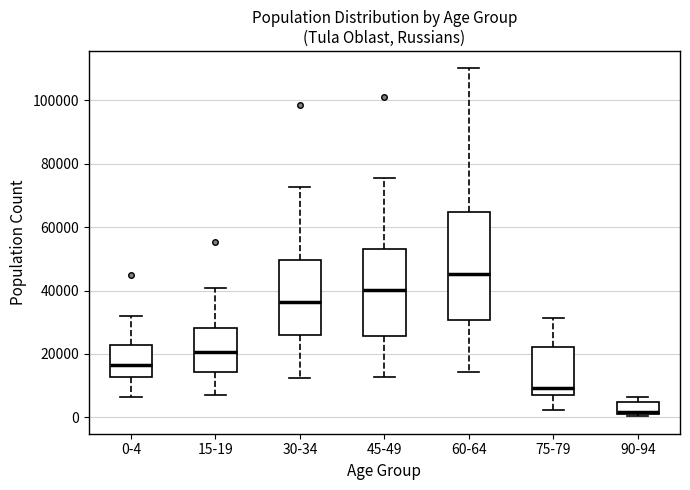

Where does the lower whisker of the box for 30-34 end on the y-axis? The values are not printed on the chart, so give them approximately, as read against the axis.

12000